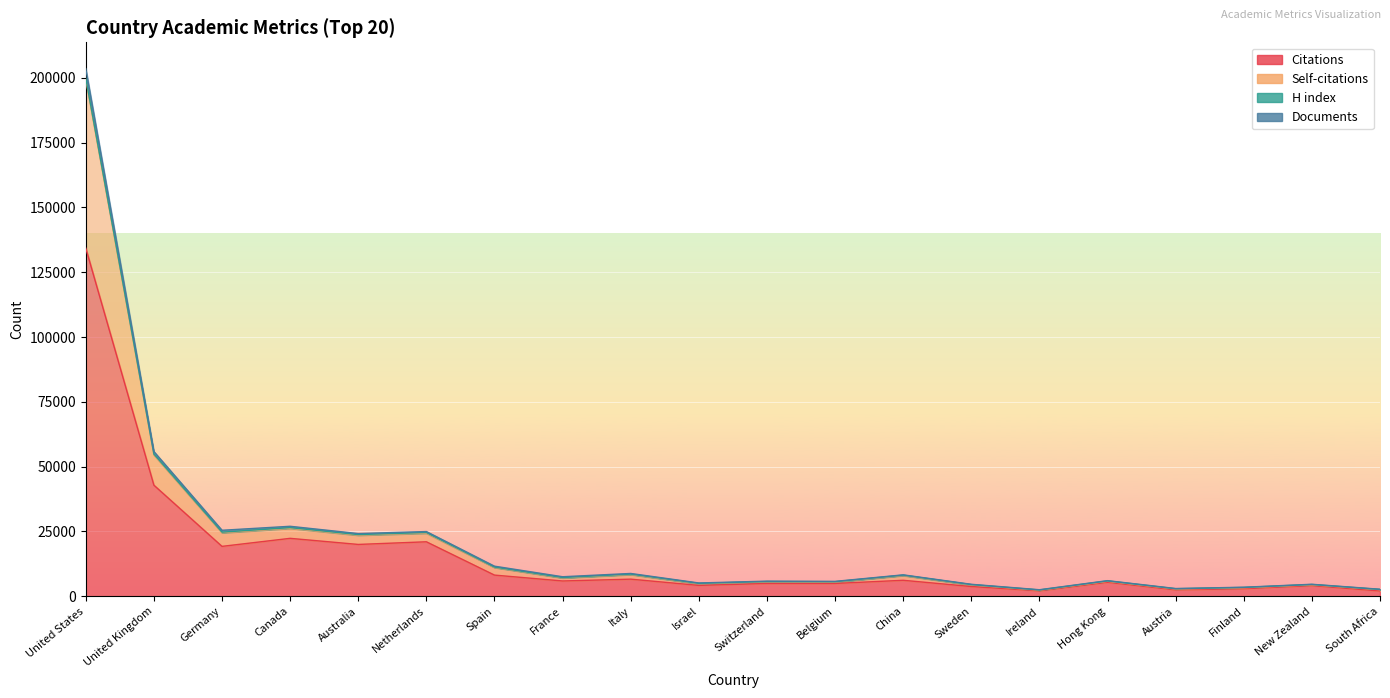

What is the greatest value displayed?

203536